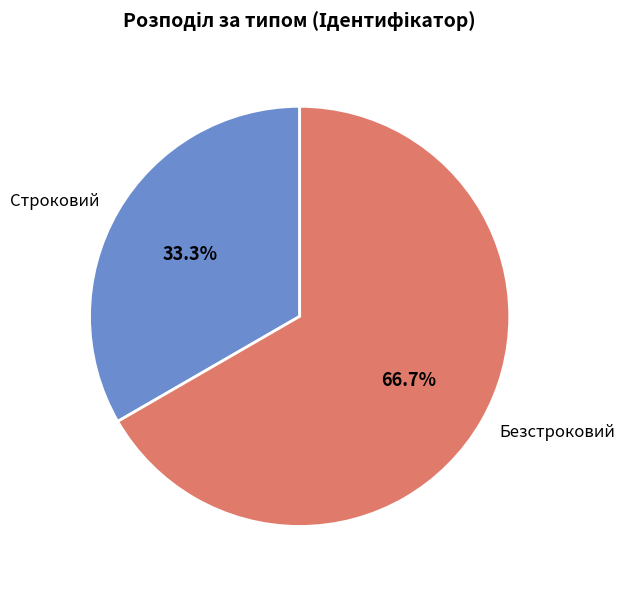

The Строковий slice represents 33% of the pie. True or false?

True